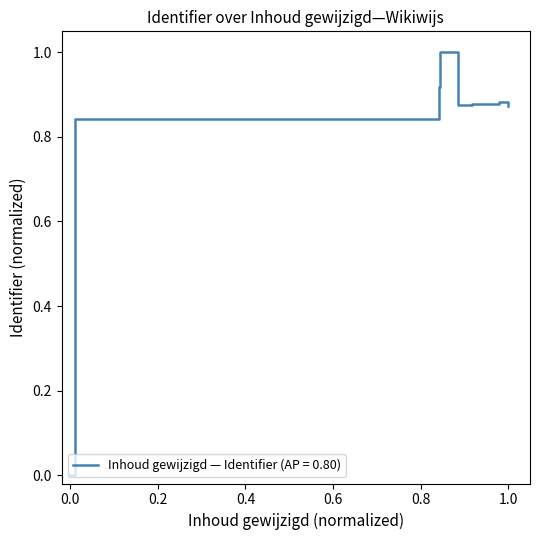

What is the sum of all values?

6.3